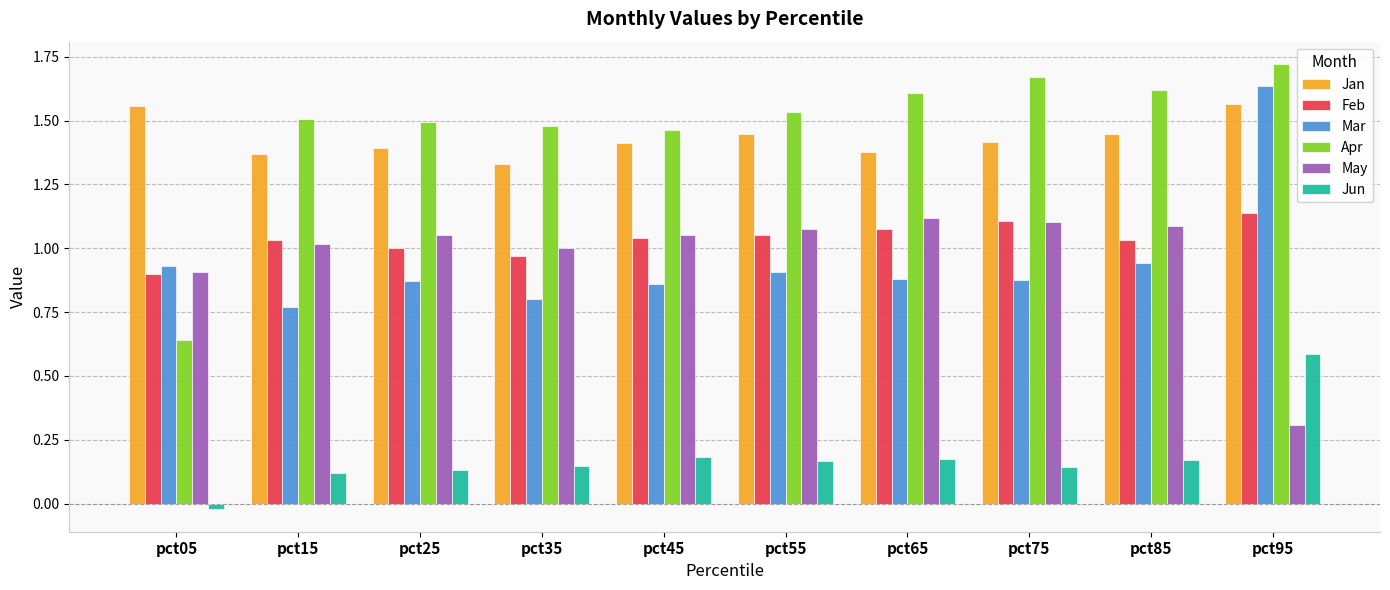

How many categories are shown in the chart?

10